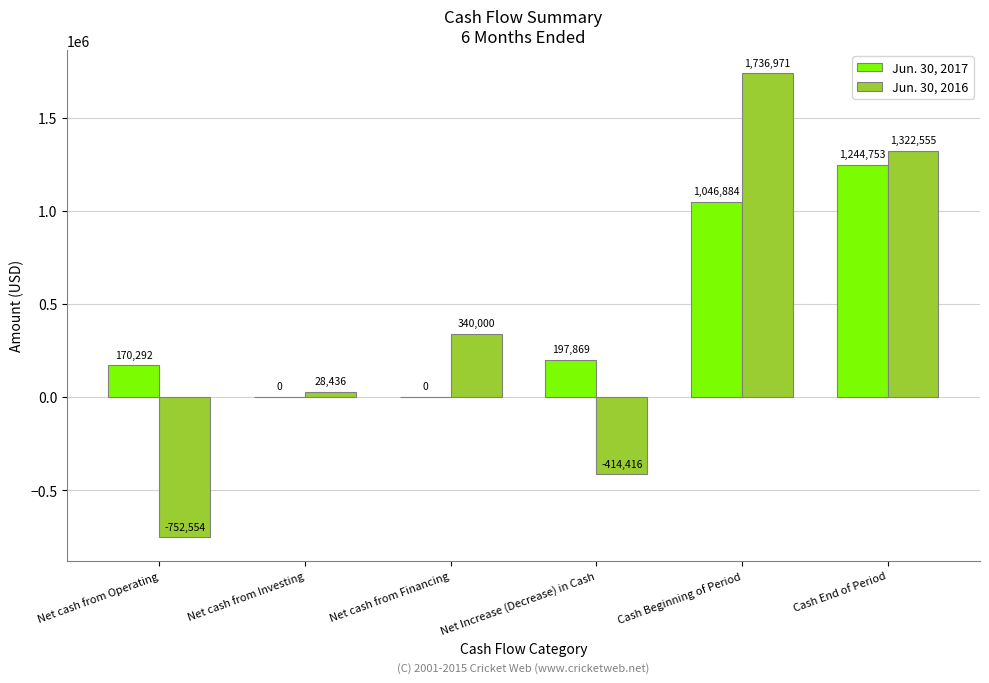

Which series has the largest total across all categories?

Jun. 30, 2017